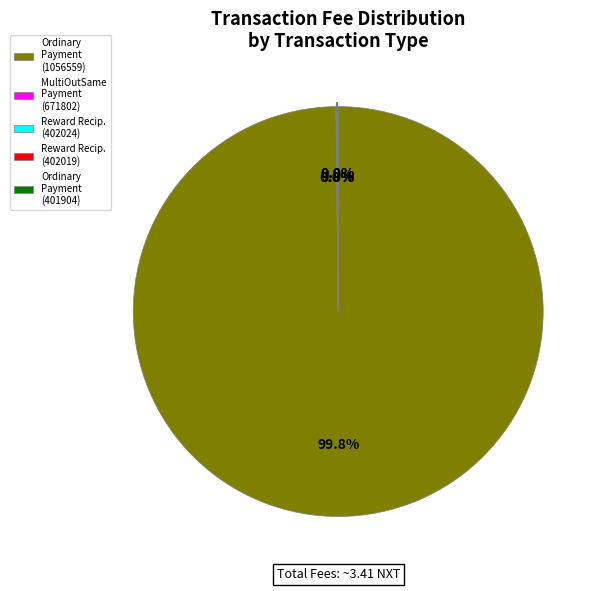

Which slice is the largest?

Ordinary Payment (1056559)